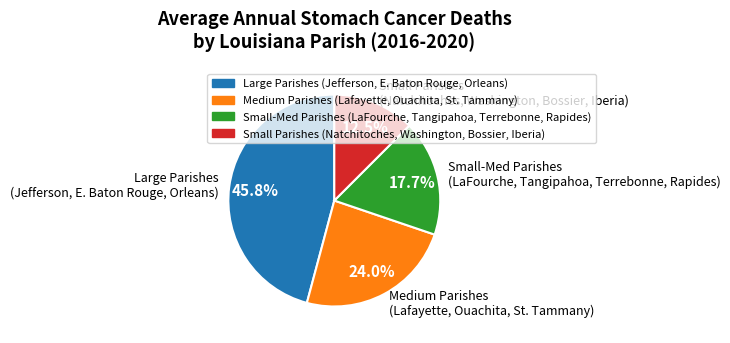

Combined, do Small-Med Parishes (LaFourche, Tangipahoa, Terrebonne, Rapides) and Medium Parishes (Lafayette, Ouachita, St. Tammany) account for over 50%?

No